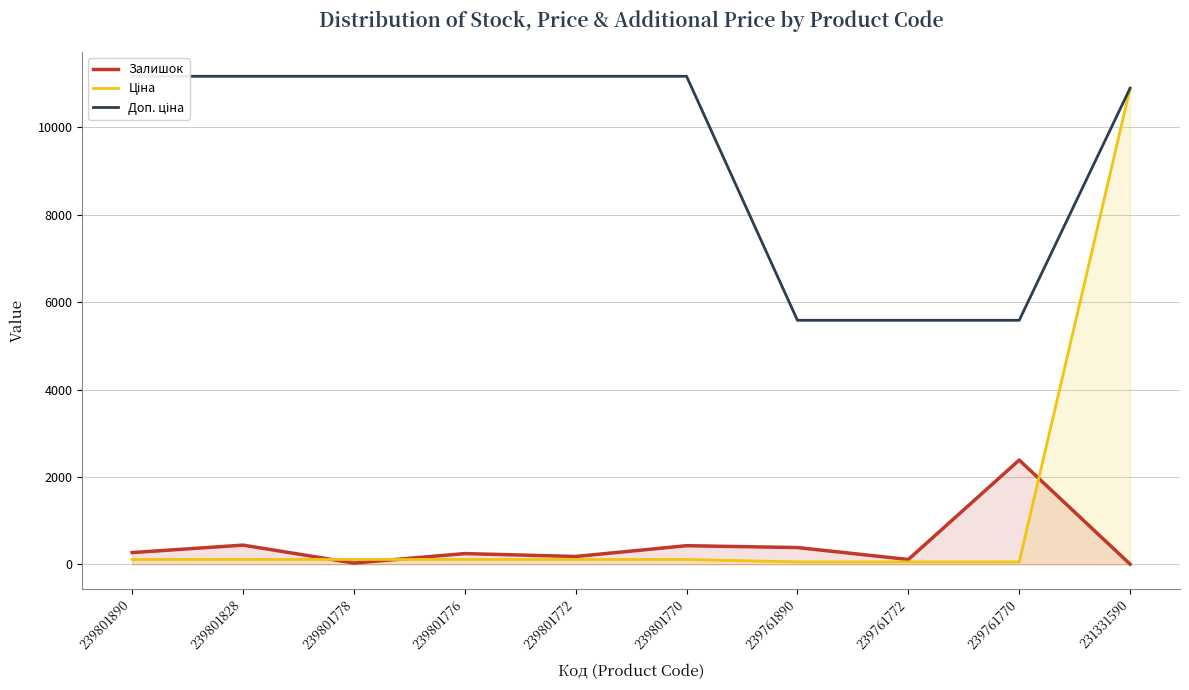

What is the value of the Залишок point at the 4th from the left?

246.0